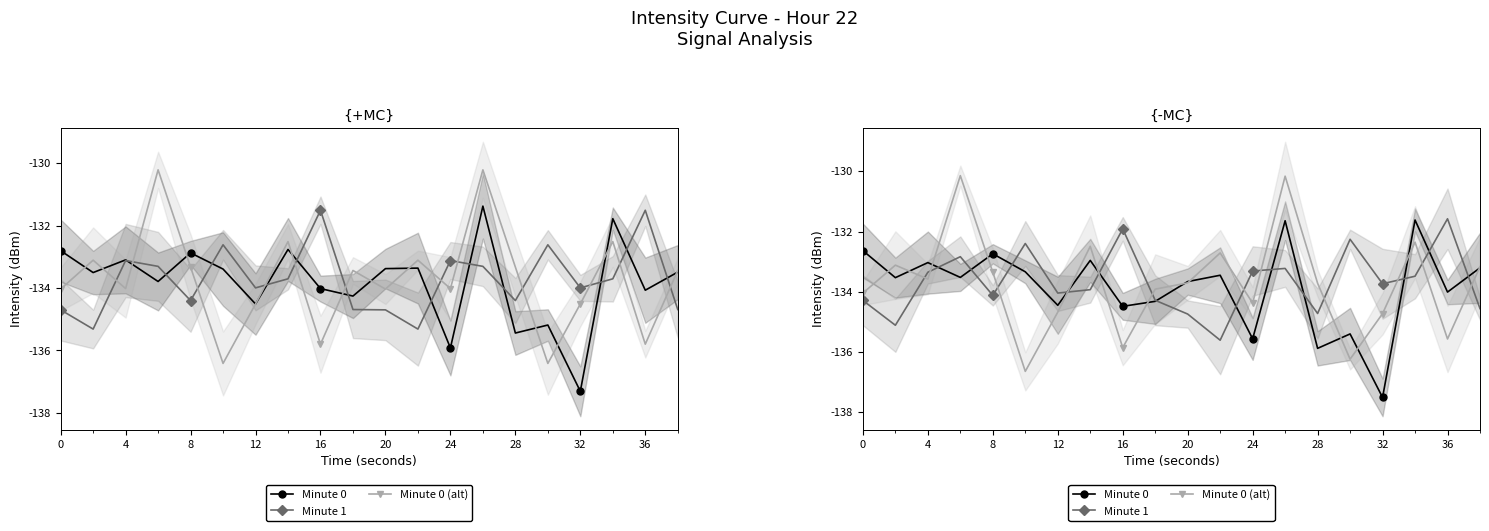

True or false: Minute 0 and Minute 1 cross at least once.

True